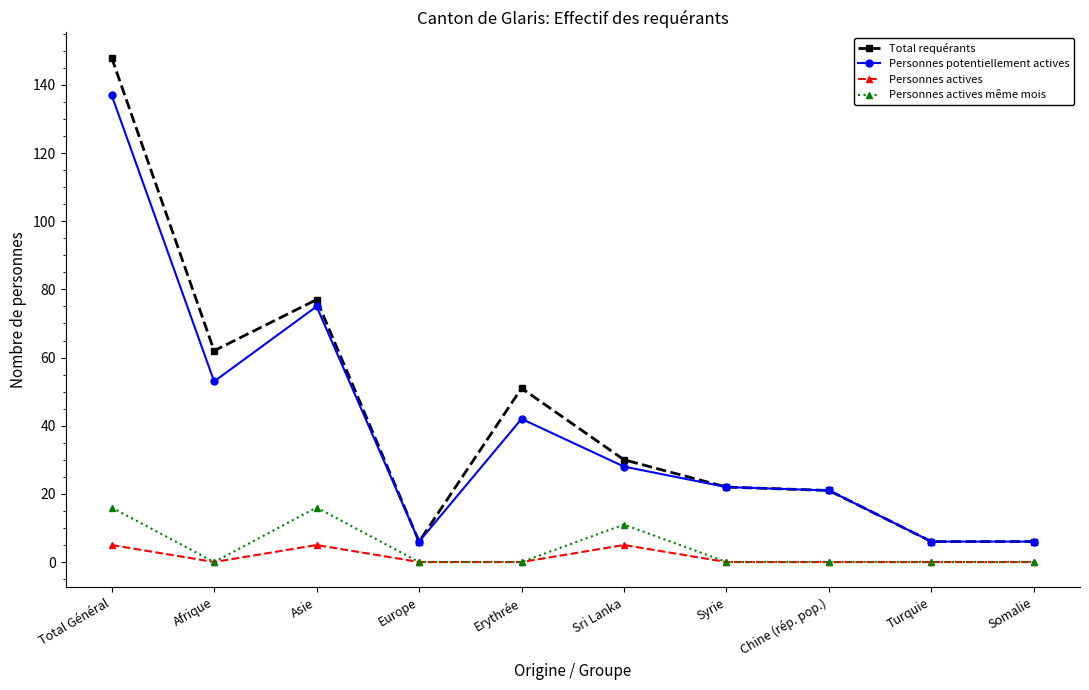

What position from the right is Chine (rép. pop.)?

3